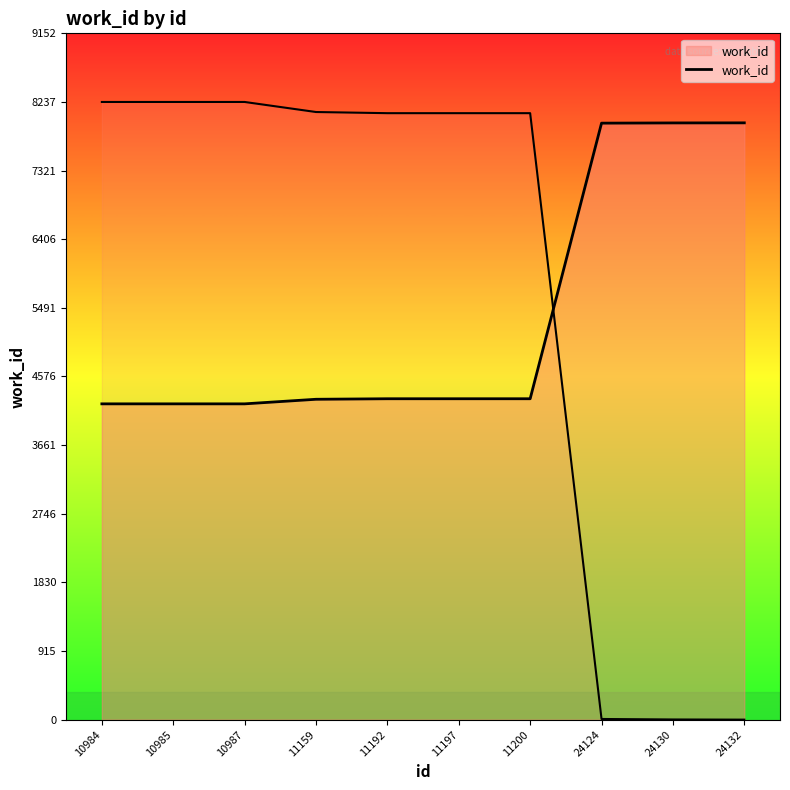

What is the value of the 1st point from the left?

4211